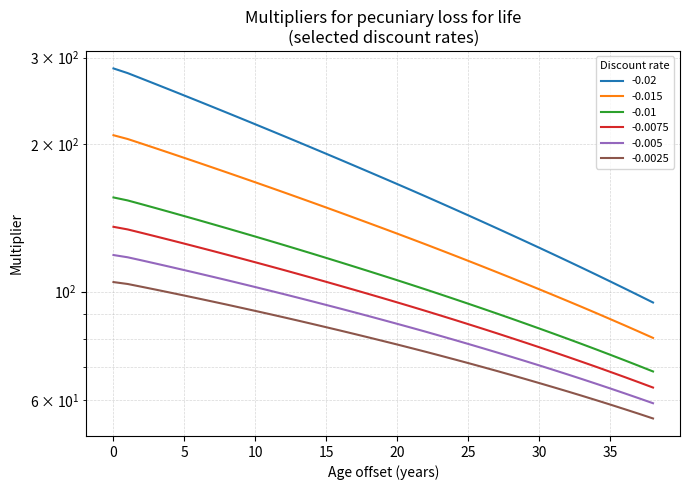

Rank the categories by -0.01 value from highest to lowest.

0, 1, 2, 3, 4, 5, 6, 7, 8, 9, 10, 11, 12, 13, 14, 15, 16, 17, 18, 19, 20, 21, 22, 23, 24, 25, 26, 27, 28, 29, 30, 31, 32, 33, 34, 35, 36, 37, 38